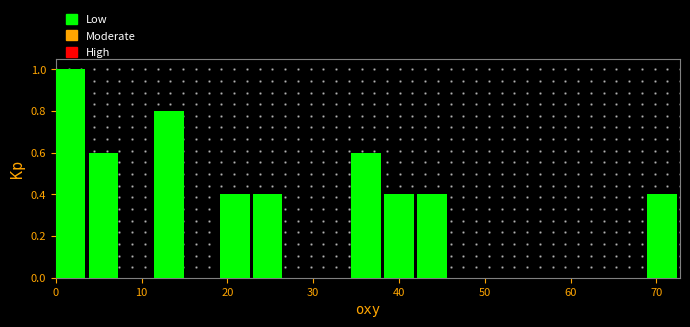

Around what value on the x-axis is the tallest bar? Give the approximate position of its centre, as read against the axis.

2